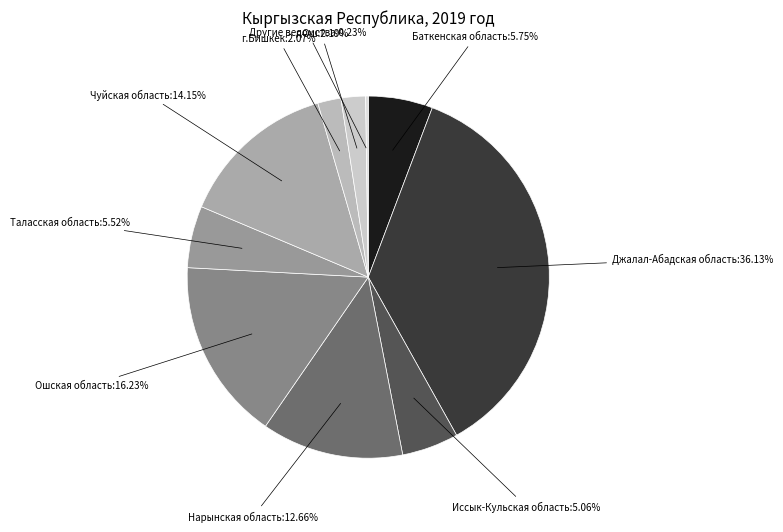

Is Джалал-Абадская область the majority of the pie?

No